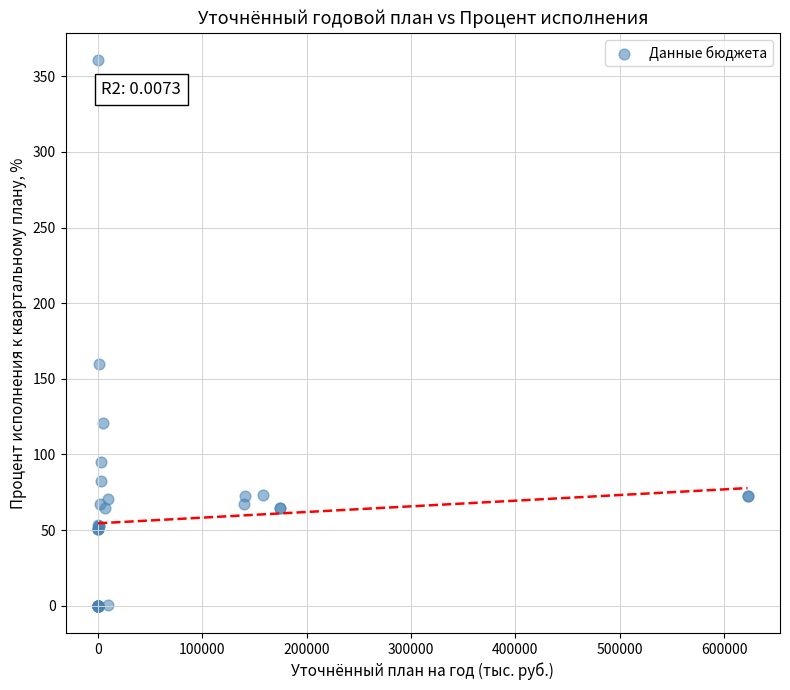

What Y value in the scatter plot is closest to 180?

159.9